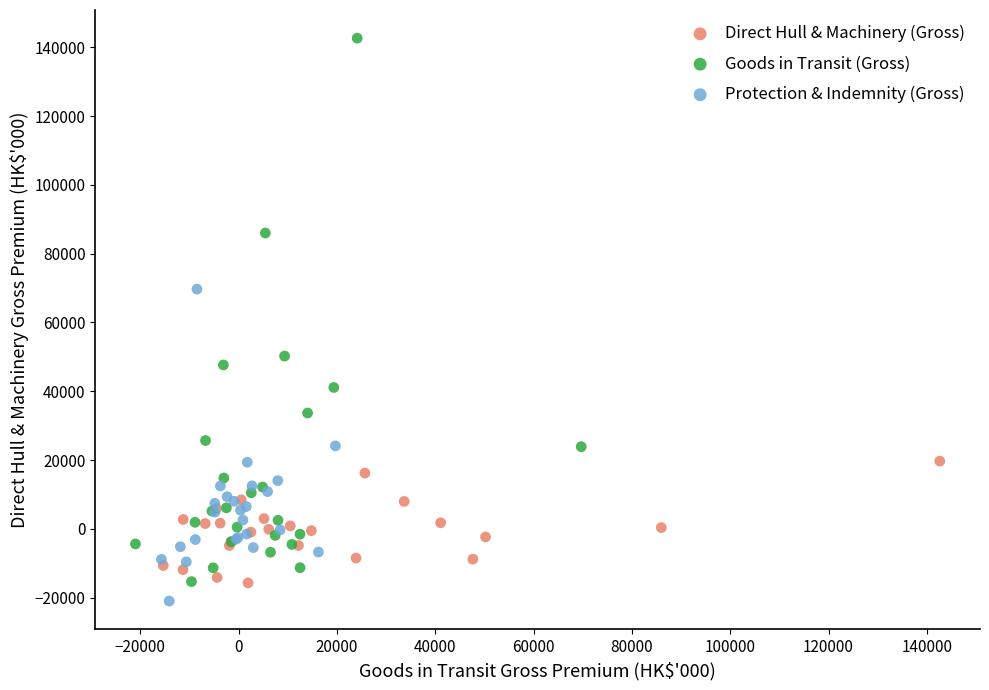

Which series reaches the minimum Y coordinate?

Protection & Indemnity (Gross)